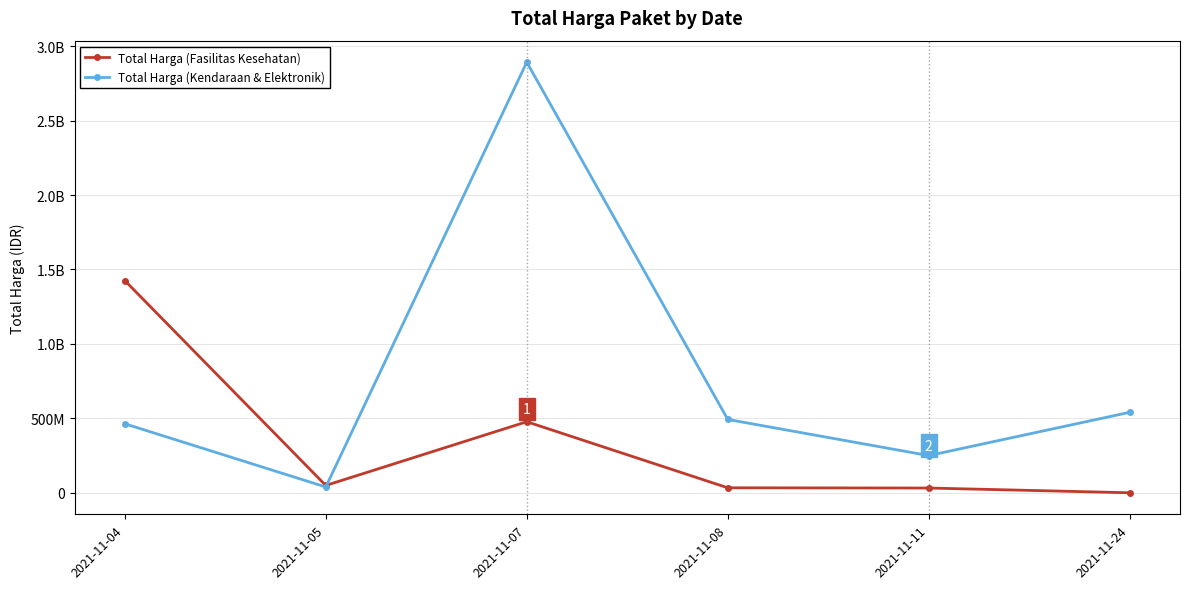

Does the chart display data point markers on the line(s)?

Yes